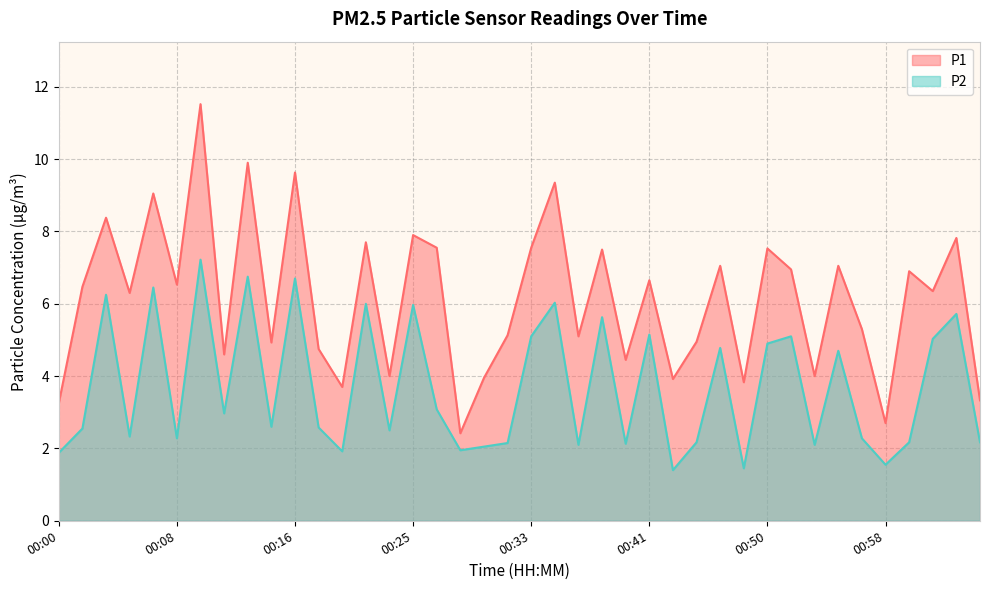

True or false: P1 and P2 intersect in this chart.

False